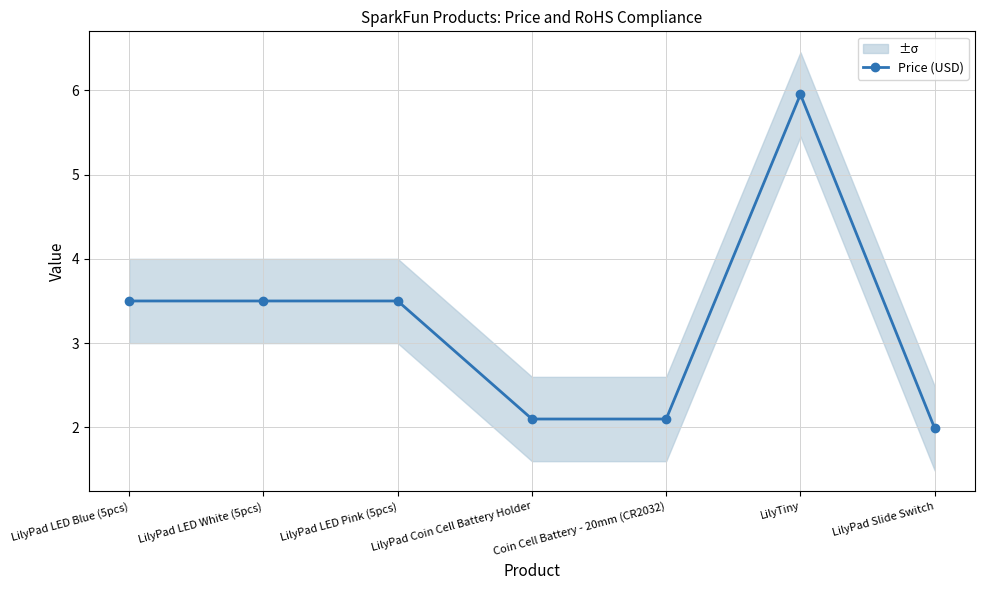

Is this an area chart (filled region under the line)?

No